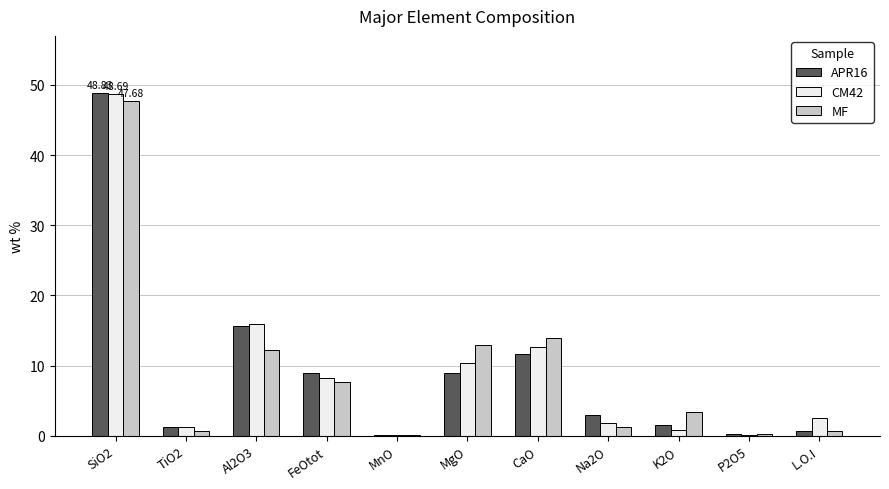

Which series changed the most between SiO2 and CaO?

APR16